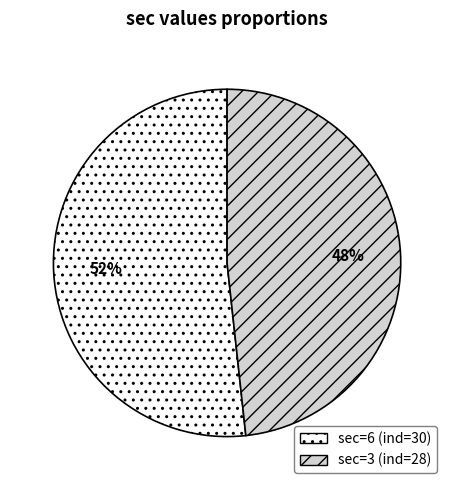

Count the number of slices in the pie.

2